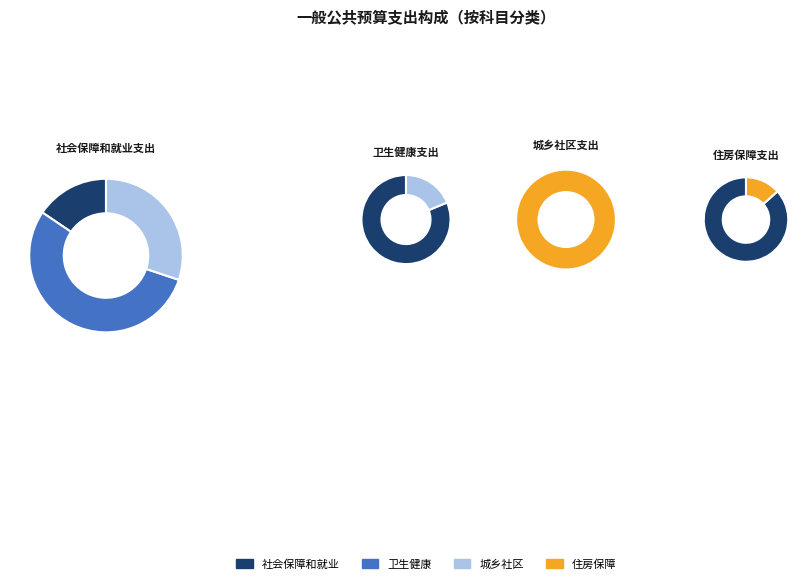

How many segments does this pie chart have?

8